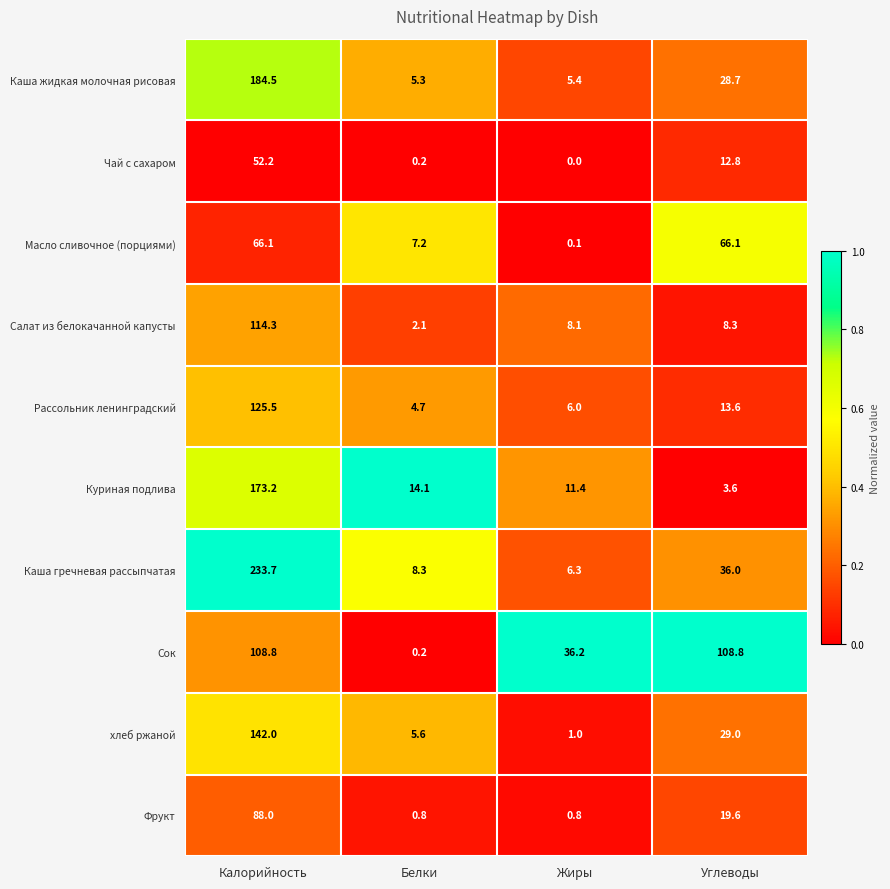

How many data points in Салат из белокачанной капусты are above 8?

3